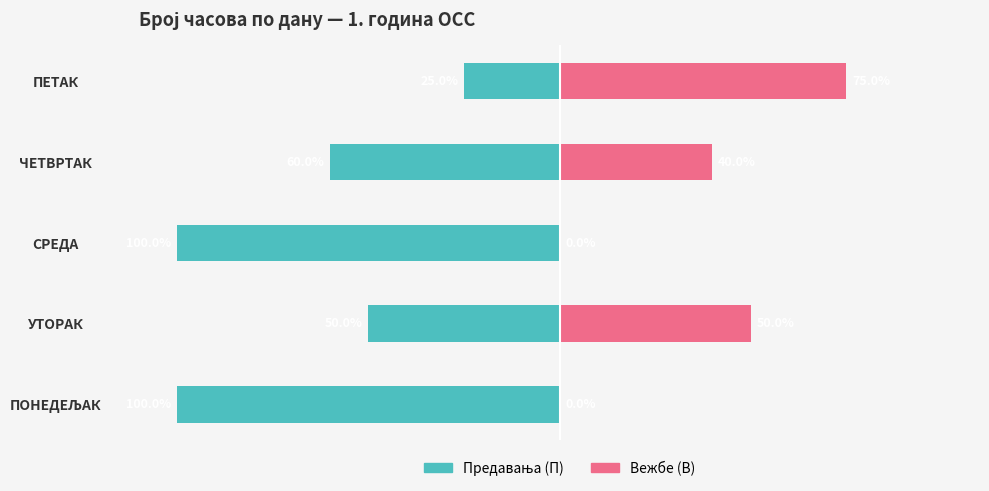

What is the value of the Вежбе (В) bar at the 4th from the left?

40